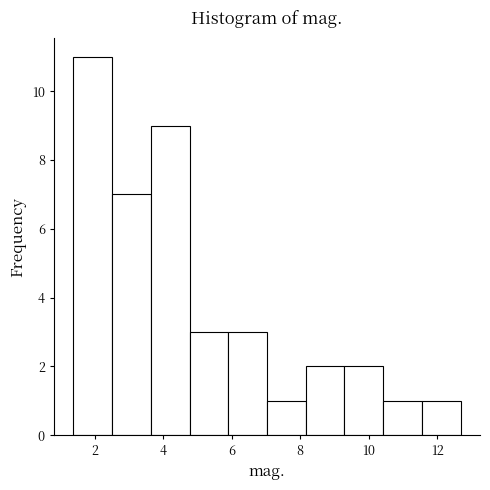

Reading left to right, transcribe this chart: for each bar, give the range it covers on the x-axis and its height. Neither the bar edges nor the heights are printed on the chart, so give them approximately, as read against the axes.

1.4 to 2.6: 11
2.6 to 3.6: 7
3.6 to 4.8: 9
4.8 to 6.0: 3
6.0 to 7.0: 3
7.0 to 8.2: 1
8.2 to 9.2: 2
9.2 to 10.4: 2
10.4 to 11.6: 1
11.6 to 12.6: 1